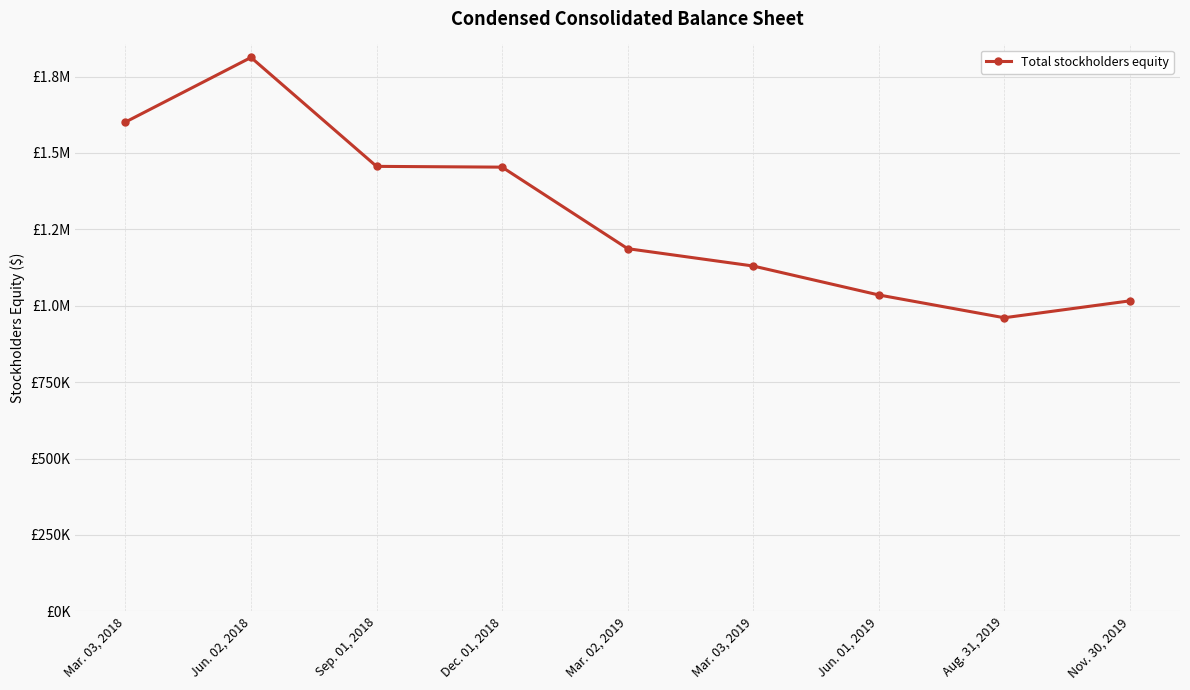

List the labels in order of value, largest first.

Jun. 02, 2018, Mar. 03, 2018, Sep. 01, 2018, Dec. 01, 2018, Mar. 02, 2019, Mar. 03, 2019, Jun. 01, 2019, Nov. 30, 2019, Aug. 31, 2019